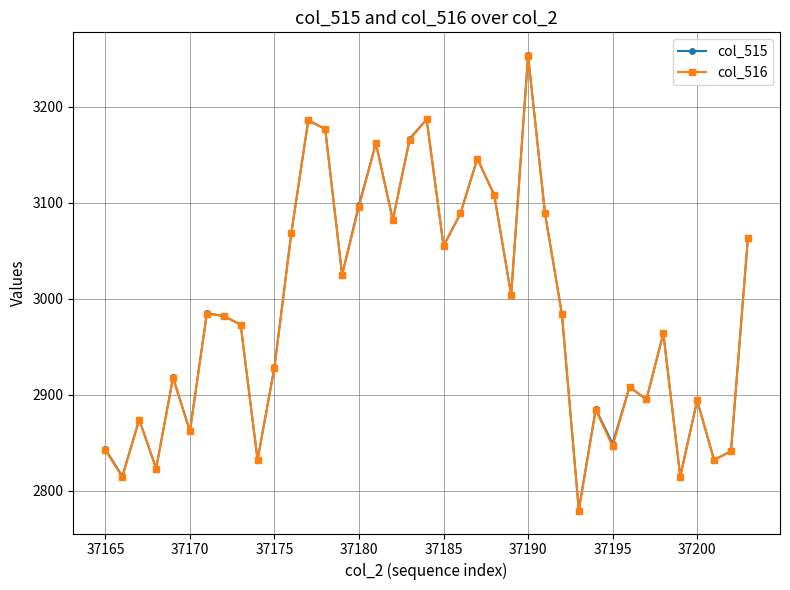

What is the lowest value of the col_516 series?

2779